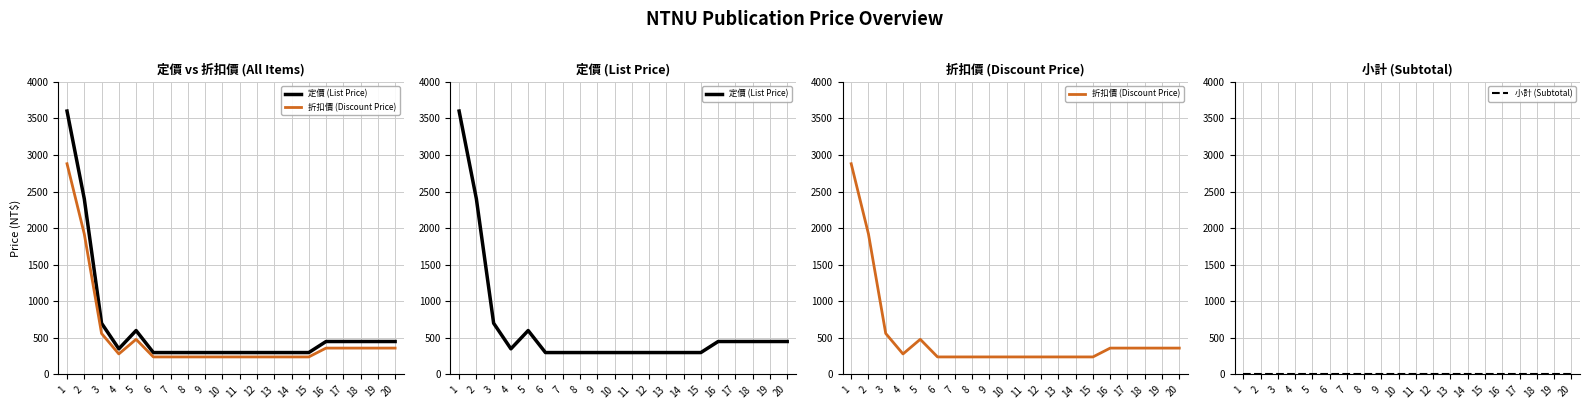

List the series in order of their peak value, lowest first.

小計 (Subtotal), 折扣價 (Discount Price), 定價 (List Price)